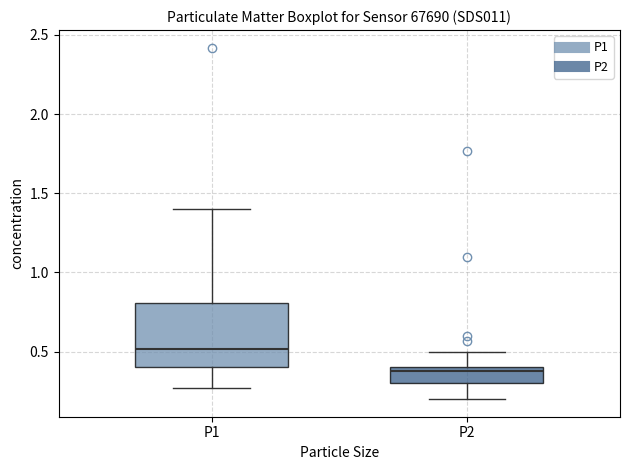

Which box's median line is the lowest?

P2